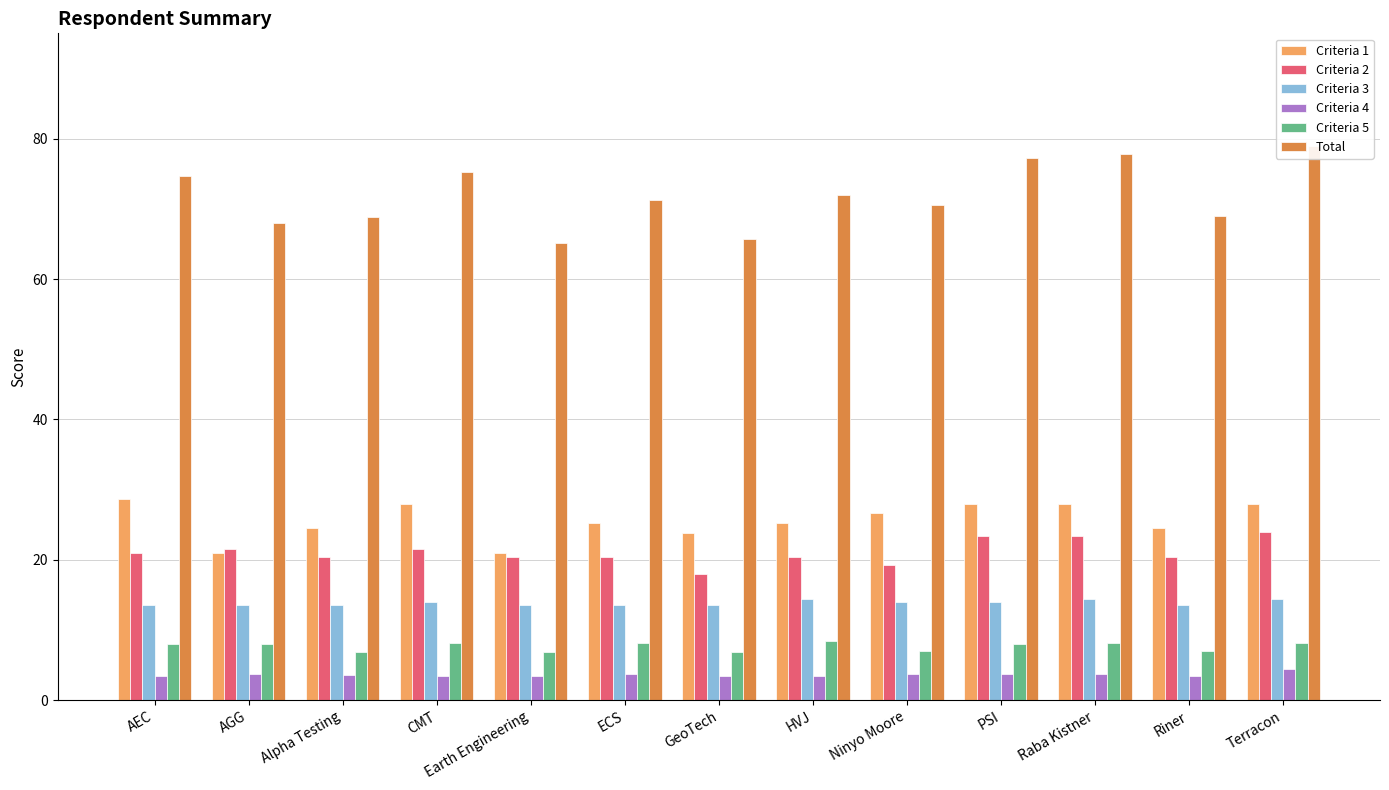

At which label does Criteria 3 reach its minimum?

AEC